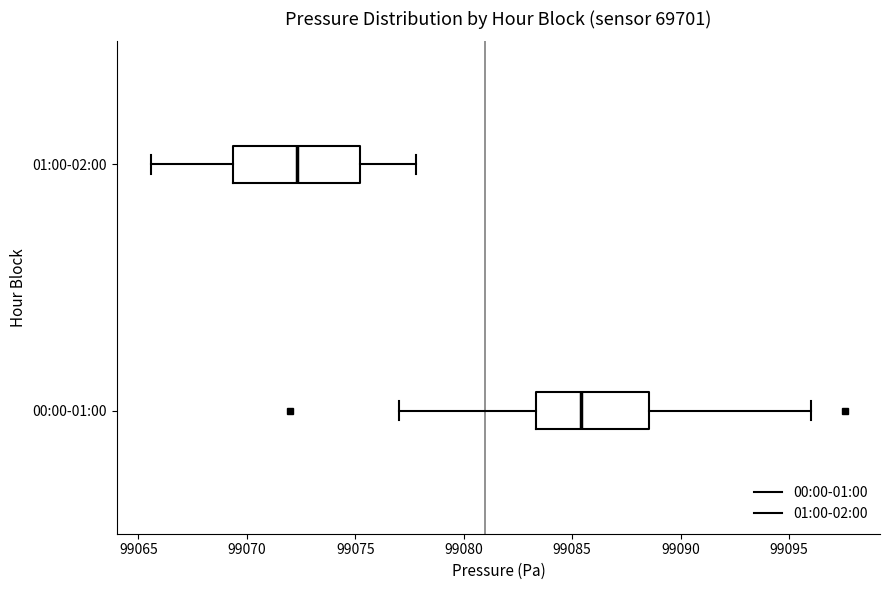

Which box is the widest, from its left edge to its right edge?

01:00-02:00